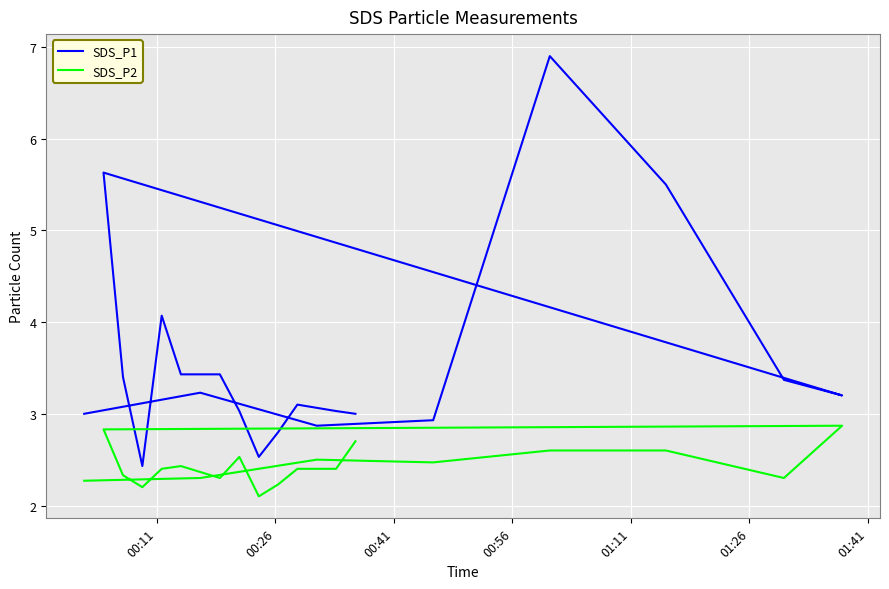

True or false: SDS_P1 and SDS_P2 intersect in this chart.

False